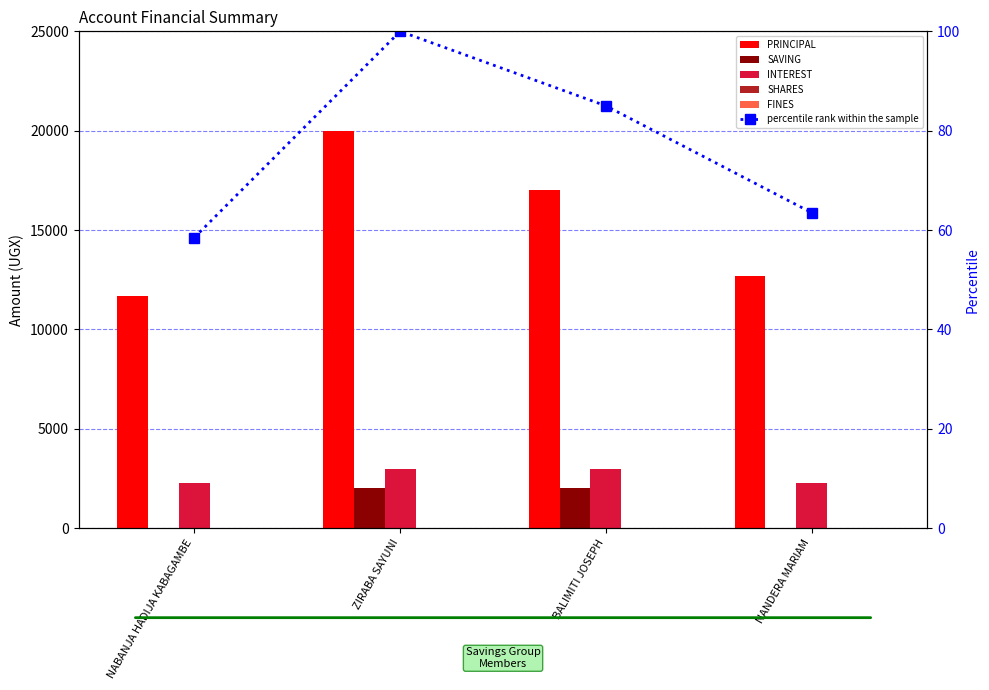

What is the minimum value for INTEREST?

2300.0